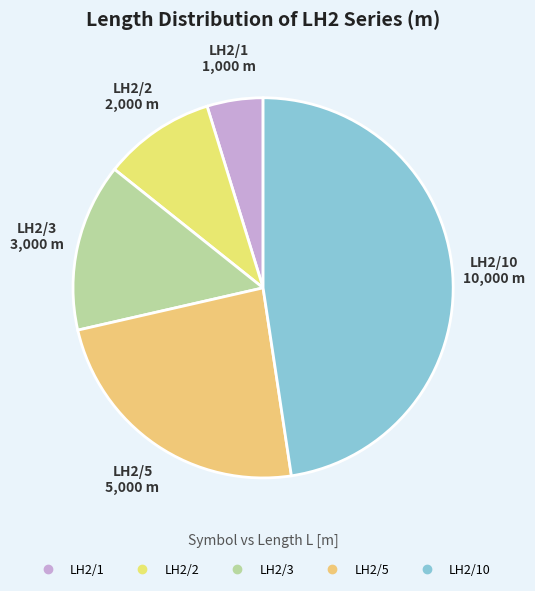

How many slices are in this pie chart?

5